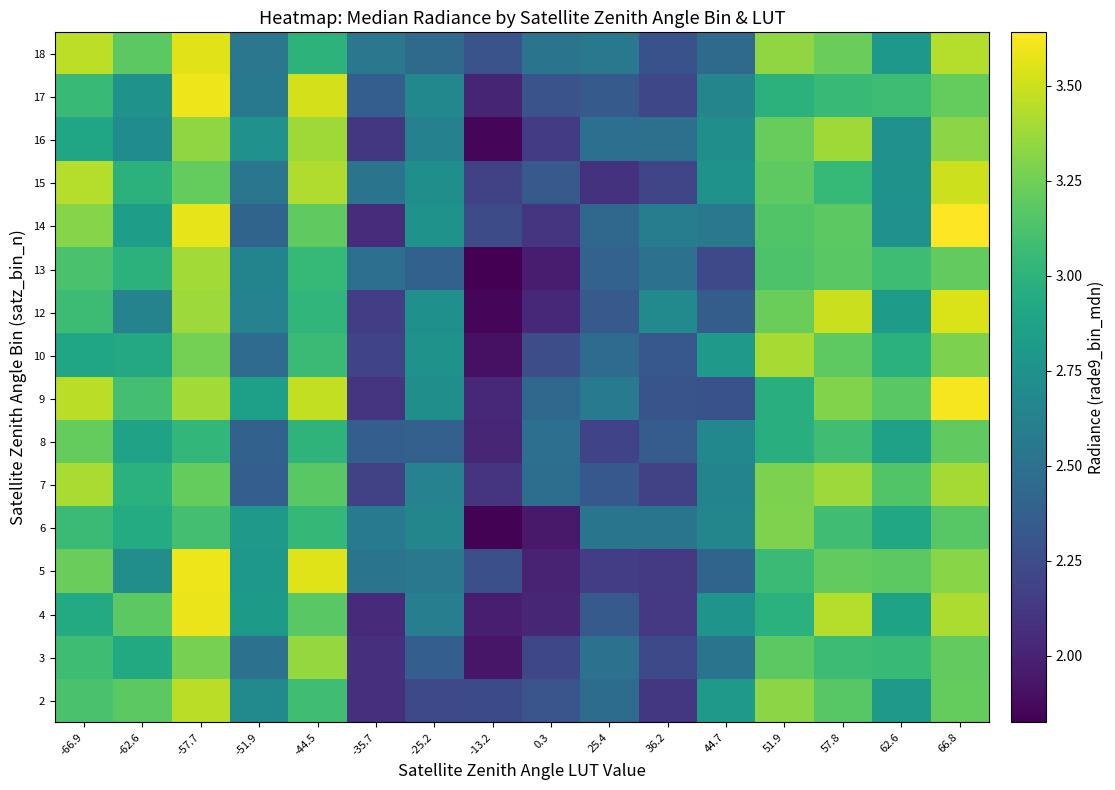

Reading left to right, extract all data points from this chart.

2: -66.9=3.1	-62.6=3.2	-57.7=3.5	-51.9=2.7	-44.5=3.1	-35.7=2.1	-25.2=2.2	-13.2=2.2	0.3=2.3	25.4=2.5	36.2=2.1	44.7=2.8	51.9=3.3	57.8=3.2	62.6=2.8	66.8=3.2
3: -66.9=3.1	-62.6=2.9	-57.7=3.3	-51.9=2.5	-44.5=3.4	-35.7=2.1	-25.2=2.4	-13.2=1.9	0.3=2.2	25.4=2.5	36.2=2.2	44.7=2.5	51.9=3.2	57.8=3.1	62.6=3.1	66.8=3.2
4: -66.9=2.9	-62.6=3.2	-57.7=3.6	-51.9=2.8	-44.5=3.2	-35.7=2.0	-25.2=2.6	-13.2=2.0	0.3=2.0	25.4=2.3	36.2=2.1	44.7=2.8	51.9=3.0	57.8=3.4	62.6=2.9	66.8=3.4
5: -66.9=3.2	-62.6=2.7	-57.7=3.6	-51.9=2.8	-44.5=3.6	-35.7=2.5	-25.2=2.6	-13.2=2.3	0.3=2.0	25.4=2.2	36.2=2.1	44.7=2.4	51.9=3.1	57.8=3.2	62.6=3.2	66.8=3.3
6: -66.9=3.1	-62.6=2.9	-57.7=3.1	-51.9=2.8	-44.5=3.0	-35.7=2.6	-25.2=2.7	-13.2=1.8	0.3=1.9	25.4=2.5	36.2=2.5	44.7=2.7	51.9=3.3	57.8=3.1	62.6=2.9	66.8=3.2
7: -66.9=3.4	-62.6=3.0	-57.7=3.2	-51.9=2.4	-44.5=3.2	-35.7=2.2	-25.2=2.6	-13.2=2.1	0.3=2.5	25.4=2.3	36.2=2.2	44.7=2.6	51.9=3.3	57.8=3.4	62.6=3.2	66.8=3.4
8: -66.9=3.2	-62.6=2.9	-57.7=3.0	-51.9=2.4	-44.5=3.0	-35.7=2.4	-25.2=2.4	-13.2=2.0	0.3=2.5	25.4=2.2	36.2=2.4	44.7=2.7	51.9=3.0	57.8=3.1	62.6=2.9	66.8=3.2
9: -66.9=3.5	-62.6=3.1	-57.7=3.4	-51.9=2.8	-44.5=3.5	-35.7=2.1	-25.2=2.7	-13.2=2.0	0.3=2.4	25.4=2.6	36.2=2.3	44.7=2.3	51.9=3.0	57.8=3.3	62.6=3.2	66.8=3.6
10: -66.9=2.9	-62.6=2.9	-57.7=3.3	-51.9=2.5	-44.5=3.1	-35.7=2.2	-25.2=2.8	-13.2=1.9	0.3=2.3	25.4=2.5	36.2=2.3	44.7=2.8	51.9=3.4	57.8=3.2	62.6=3.0	66.8=3.3
12: -66.9=3.1	-62.6=2.6	-57.7=3.4	-51.9=2.6	-44.5=3.0	-35.7=2.2	-25.2=2.7	-13.2=1.9	0.3=2.0	25.4=2.3	36.2=2.7	44.7=2.4	51.9=3.2	57.8=3.5	62.6=2.8	66.8=3.5
13: -66.9=3.1	-62.6=3.0	-57.7=3.4	-51.9=2.6	-44.5=3.0	-35.7=2.5	-25.2=2.4	-13.2=1.8	0.3=2.0	25.4=2.4	36.2=2.5	44.7=2.2	51.9=3.1	57.8=3.2	62.6=3.1	66.8=3.2
14: -66.9=3.3	-62.6=2.8	-57.7=3.6	-51.9=2.4	-44.5=3.2	-35.7=2.1	-25.2=2.7	-13.2=2.2	0.3=2.1	25.4=2.4	36.2=2.6	44.7=2.6	51.9=3.1	57.8=3.2	62.6=2.7	66.8=3.6
15: -66.9=3.4	-62.6=3.0	-57.7=3.2	-51.9=2.5	-44.5=3.4	-35.7=2.5	-25.2=2.7	-13.2=2.2	0.3=2.3	25.4=2.1	36.2=2.2	44.7=2.8	51.9=3.2	57.8=3.0	62.6=2.7	66.8=3.5
16: -66.9=2.9	-62.6=2.7	-57.7=3.3	-51.9=2.7	-44.5=3.4	-35.7=2.1	-25.2=2.6	-13.2=1.9	0.3=2.1	25.4=2.5	36.2=2.5	44.7=2.7	51.9=3.2	57.8=3.4	62.6=2.7	66.8=3.3
17: -66.9=3.1	-62.6=2.8	-57.7=3.6	-51.9=2.6	-44.5=3.5	-35.7=2.4	-25.2=2.7	-13.2=2.0	0.3=2.3	25.4=2.3	36.2=2.2	44.7=2.7	51.9=3.0	57.8=3.1	62.6=3.1	66.8=3.2
18: -66.9=3.5	-62.6=3.2	-57.7=3.6	-51.9=2.5	-44.5=3.0	-35.7=2.5	-25.2=2.5	-13.2=2.3	0.3=2.5	25.4=2.6	36.2=2.3	44.7=2.4	51.9=3.3	57.8=3.2	62.6=2.8	66.8=3.4